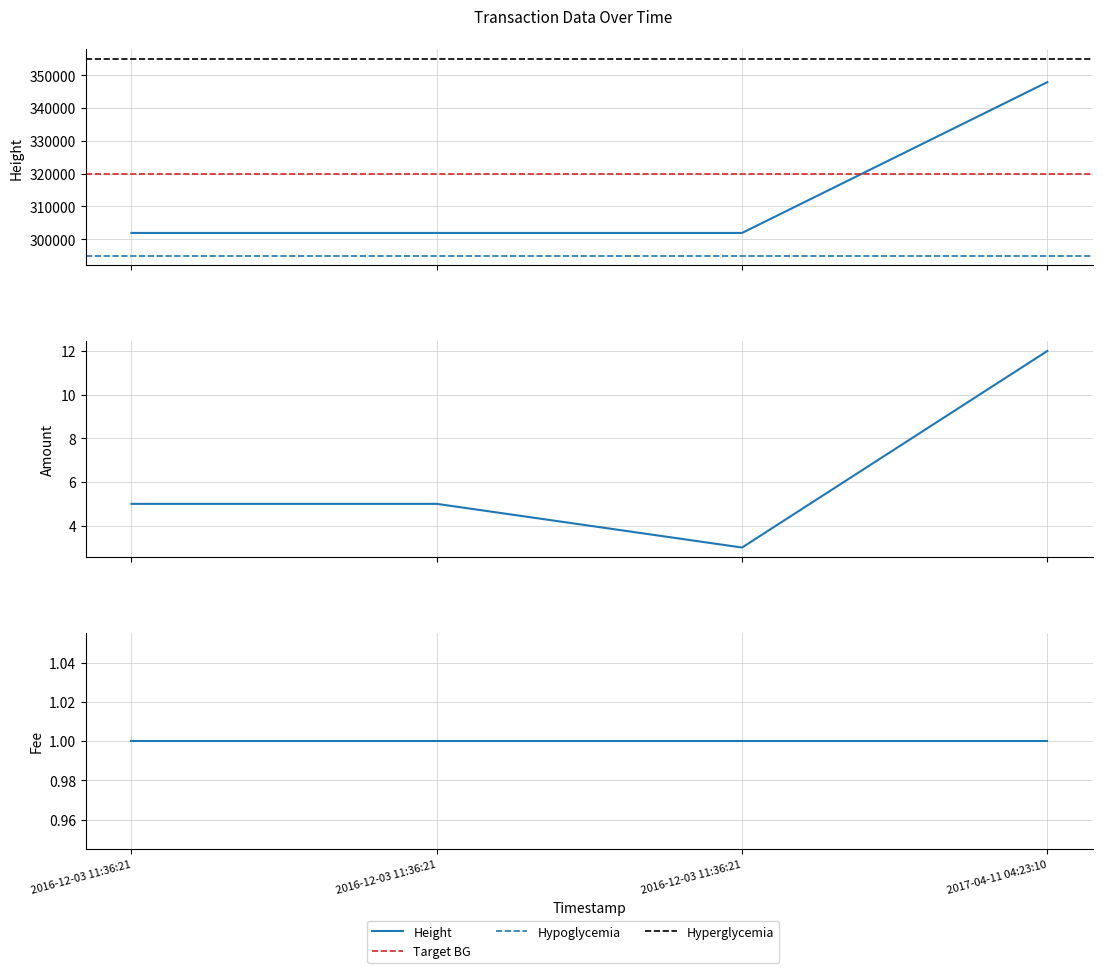

The Height series shows 108110 at 2017-04-11 04:23:10. True or false?

False